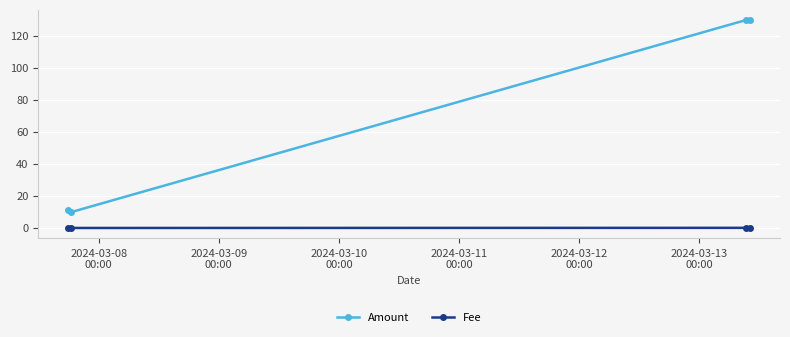

How many categories are shown in the chart?

4